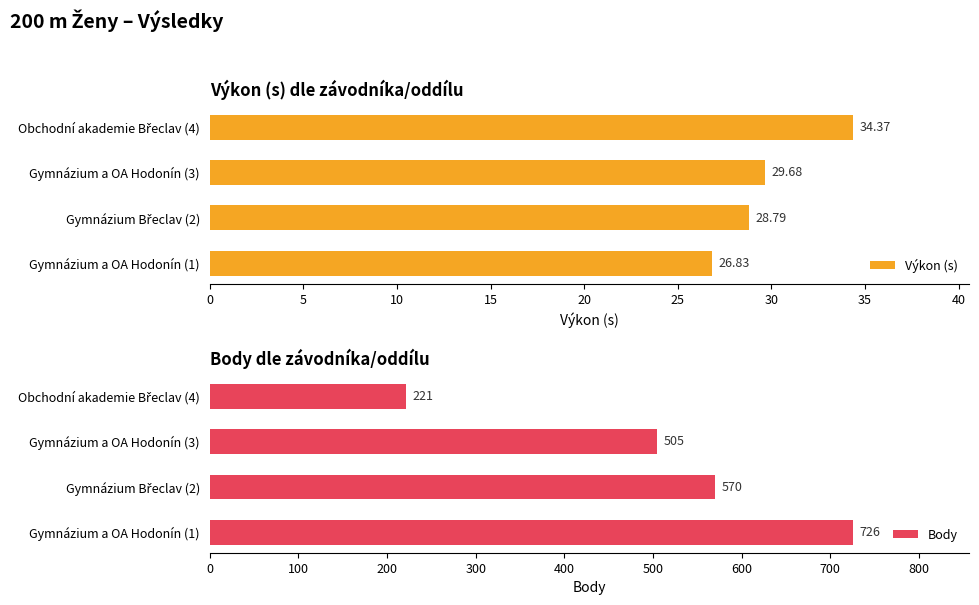

Reading right to left, transcribe all the data shown in this chart.

Výkon (s): 15=34.4	10=29.7	5=28.8	0=26.8
Body: 15=221.0	10=505.0	5=570.0	0=726.0